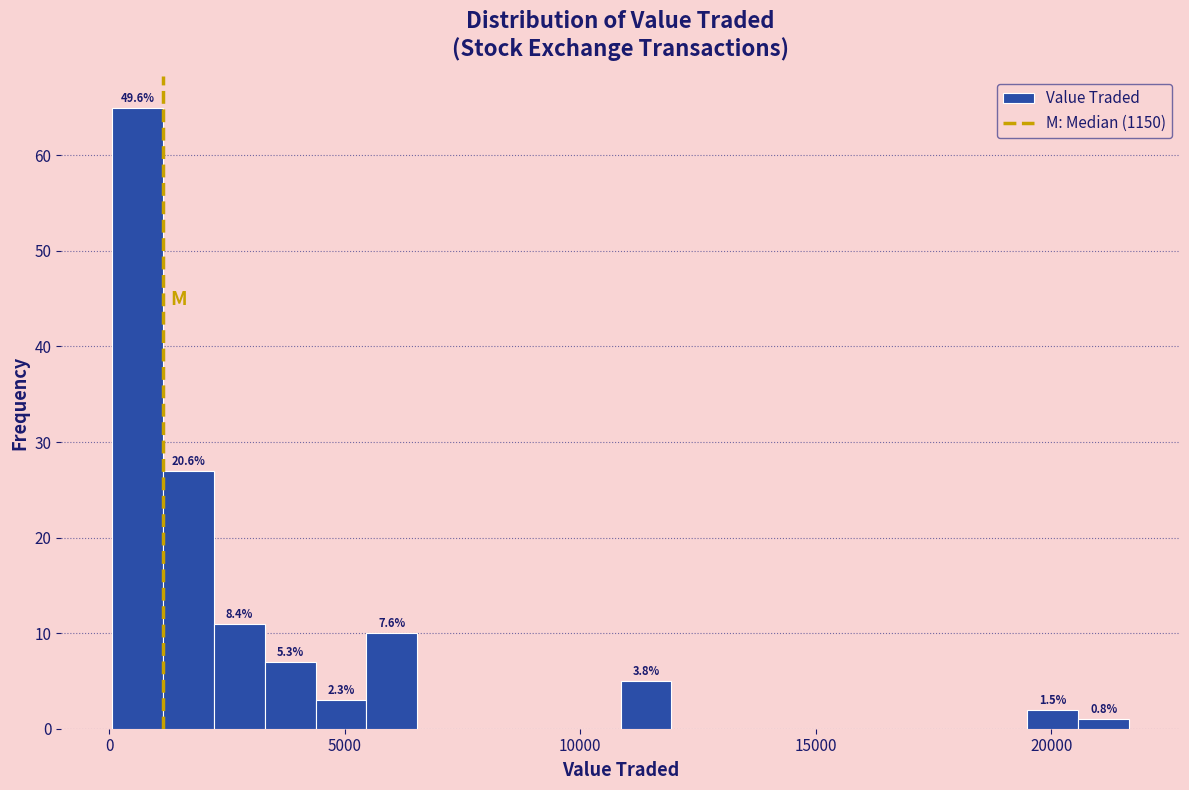

Around what value on the x-axis is the tallest bar? Give the approximate position of its centre, as read against the axis.

500